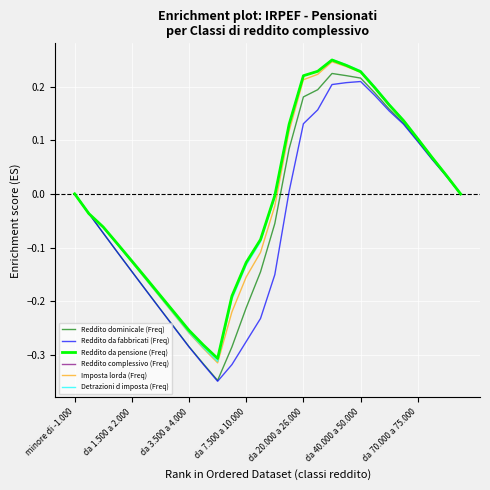

Is this an area chart (filled region under the line)?

No